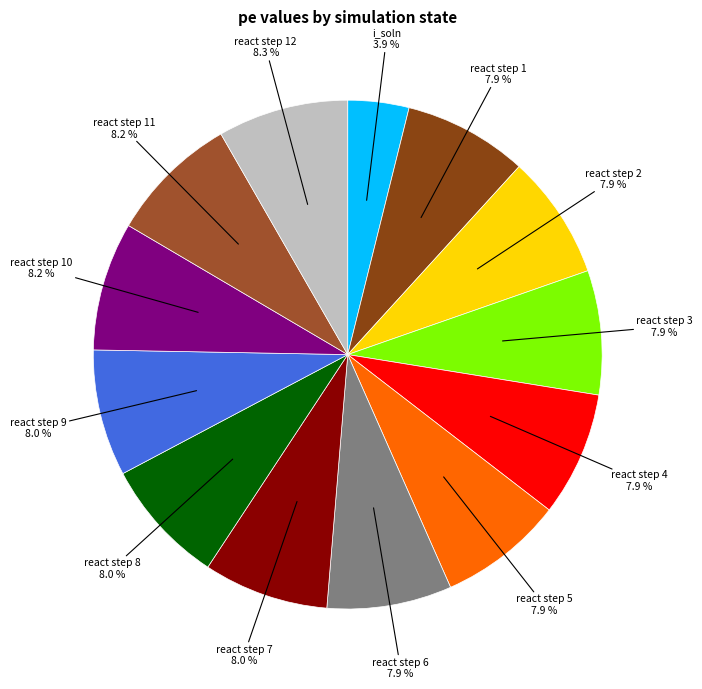

To the nearest percent, what is the difference between the largest and smallest slice percentages?

4%